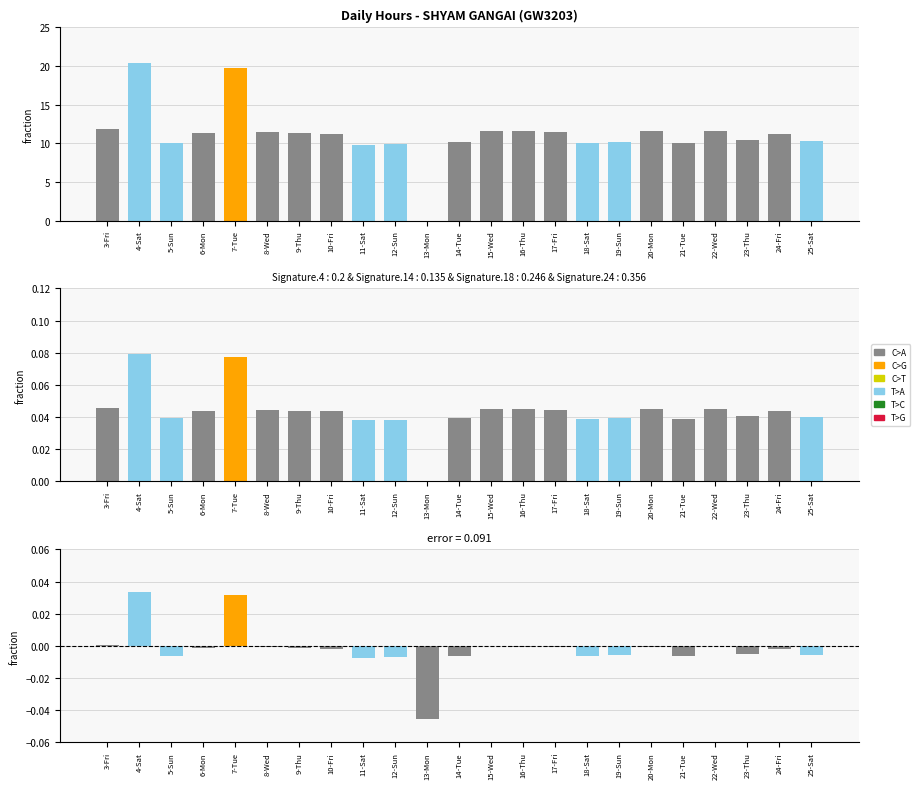

What is the label of the 4th bar from the right?

22-Wed